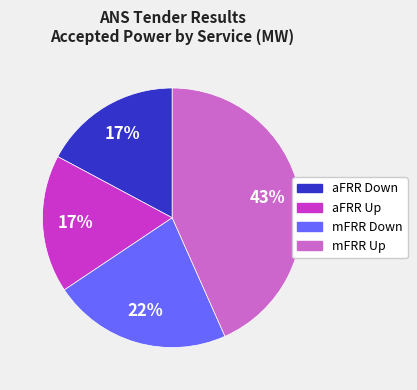

To the nearest percent, what percentage of the pie is aFRR Up?

17%